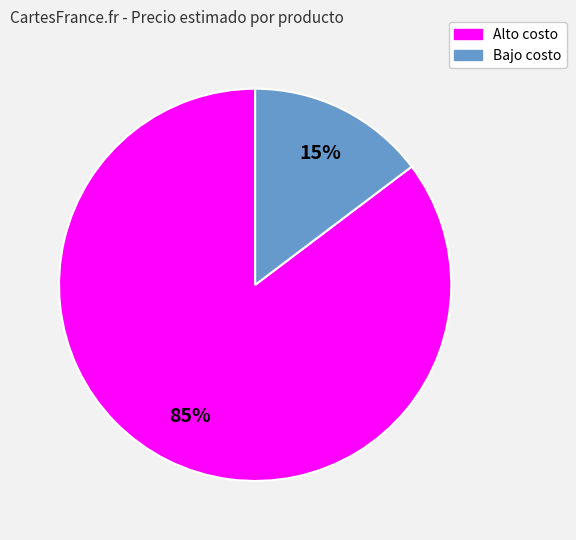

Which has a higher value, Bajo costo or Alto costo?

Alto costo